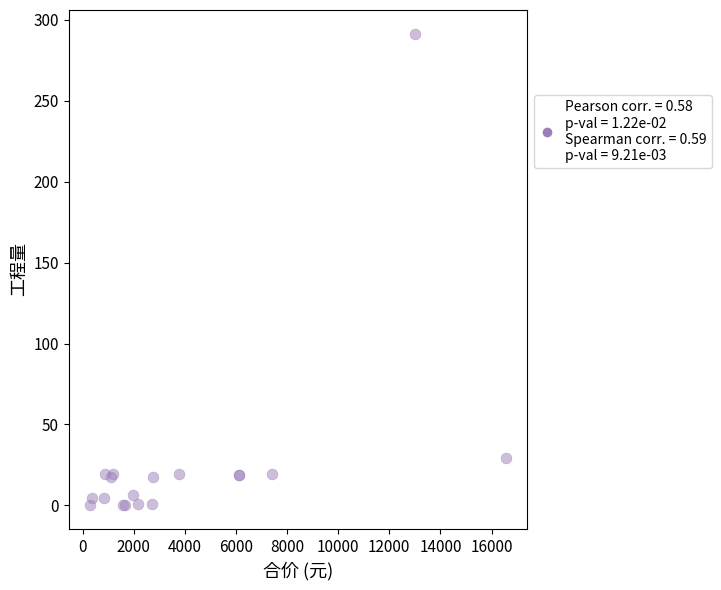

What Y value in the scatter plot is closest to 145?

29.2